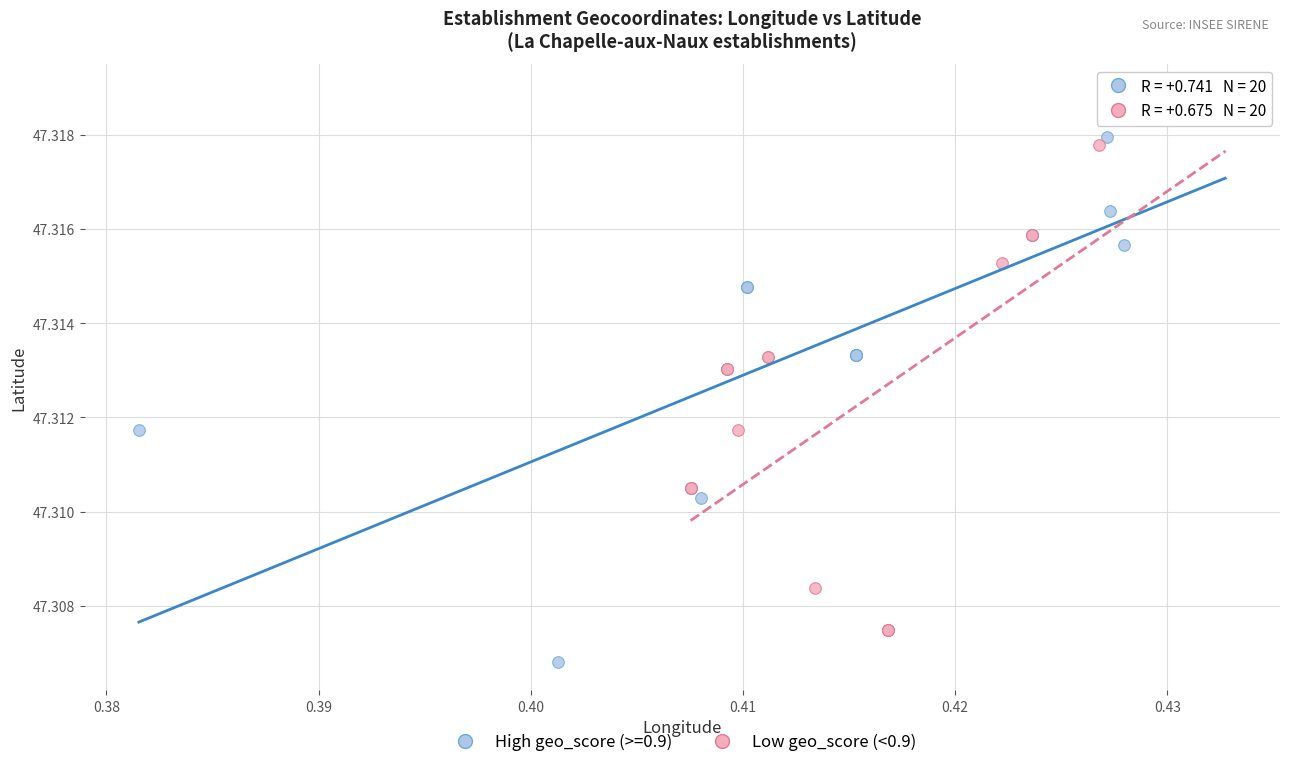

What are all the series names shown in the legend?

High geo_score (>=0.9), Low geo_score (<0.9)